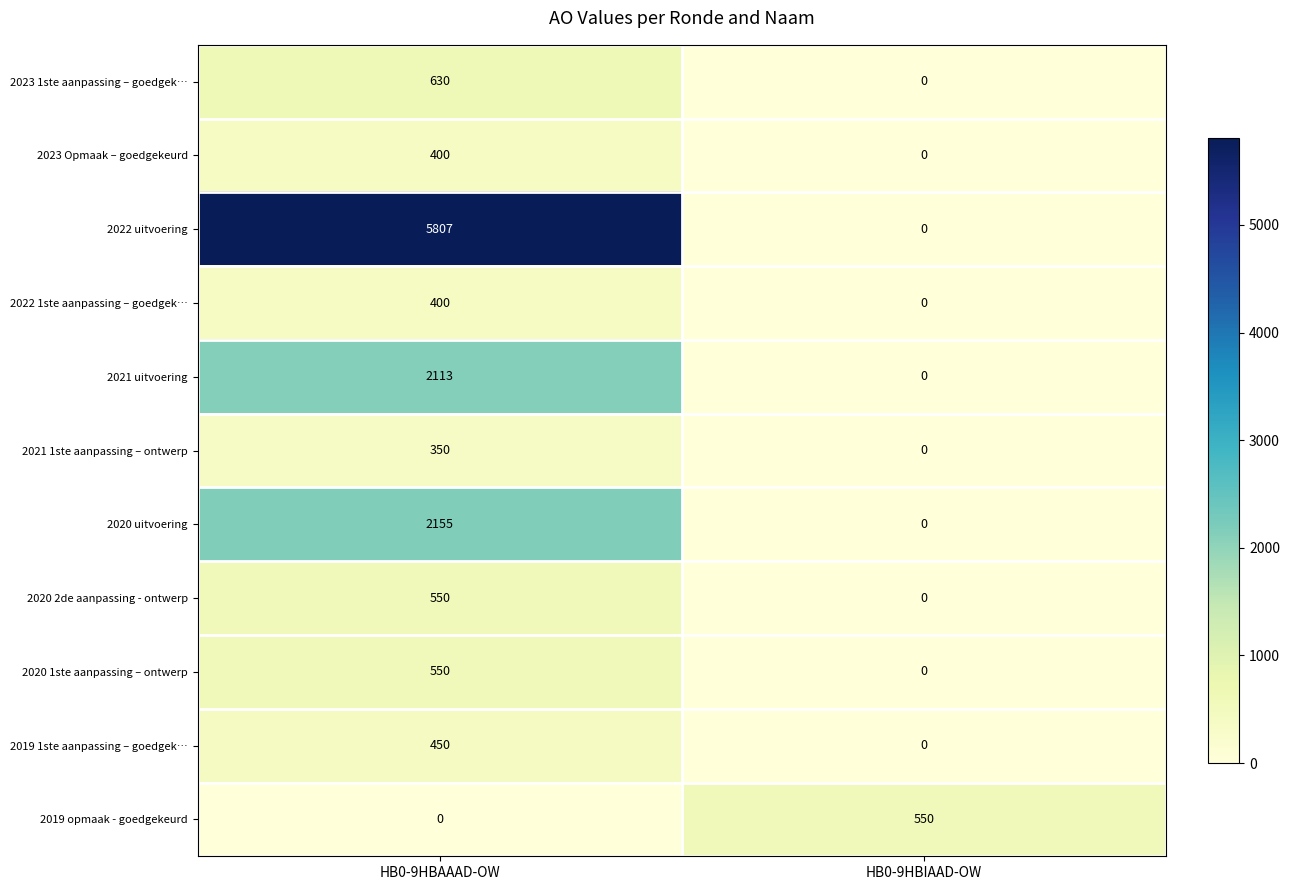

Which series has the largest range (max minus min)?

2022 uitvoering